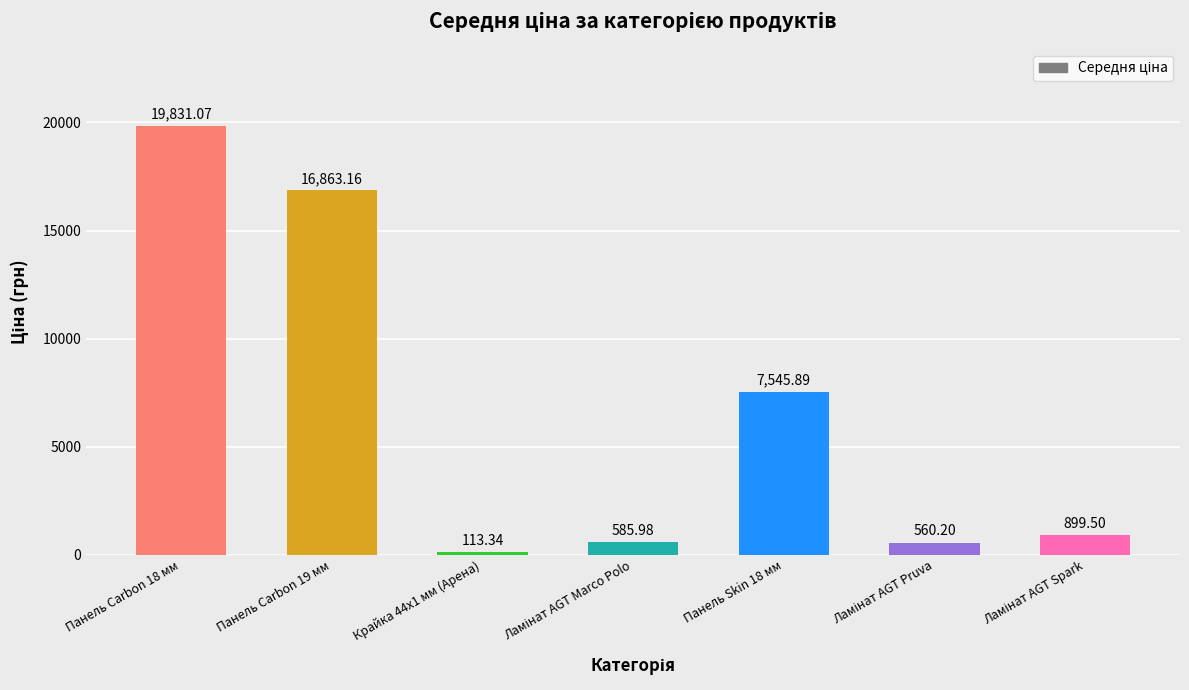

What is the difference between the values at Панель Skin 18 мм and Панель Carbon 19 мм?

9317.3